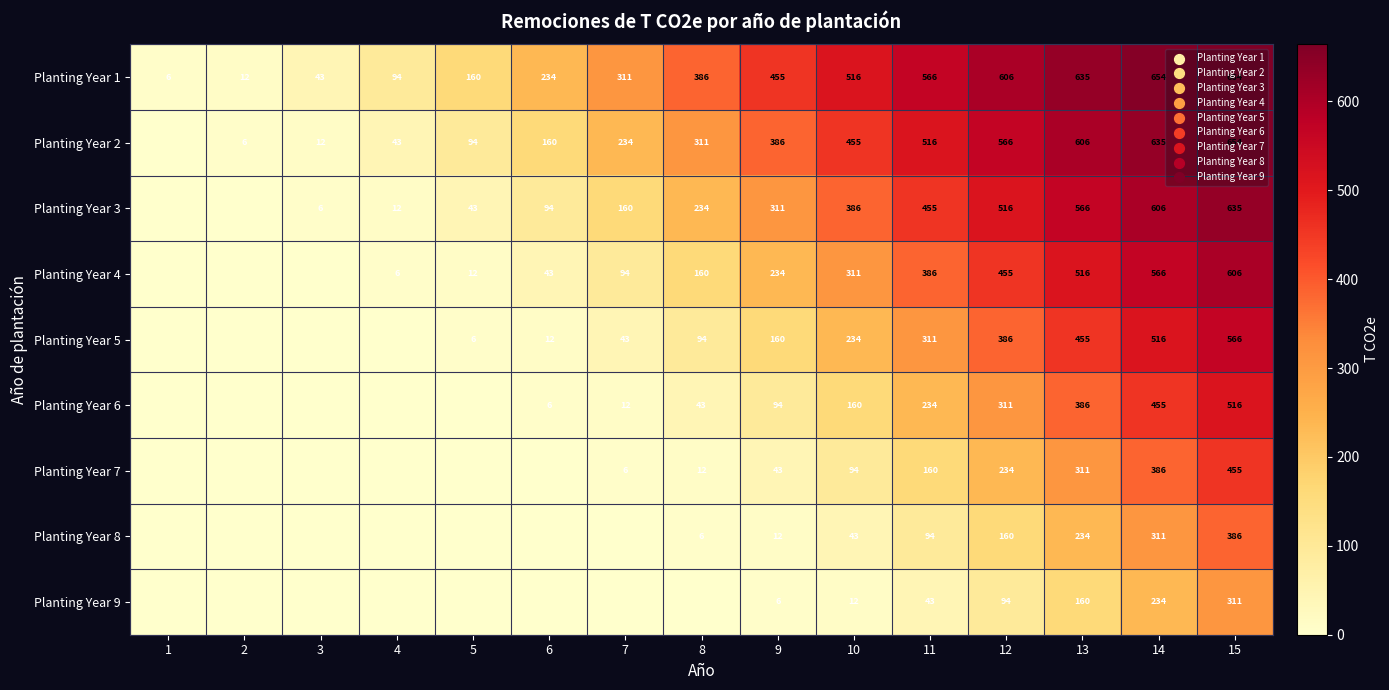

Count the number of data series in this chart.

9